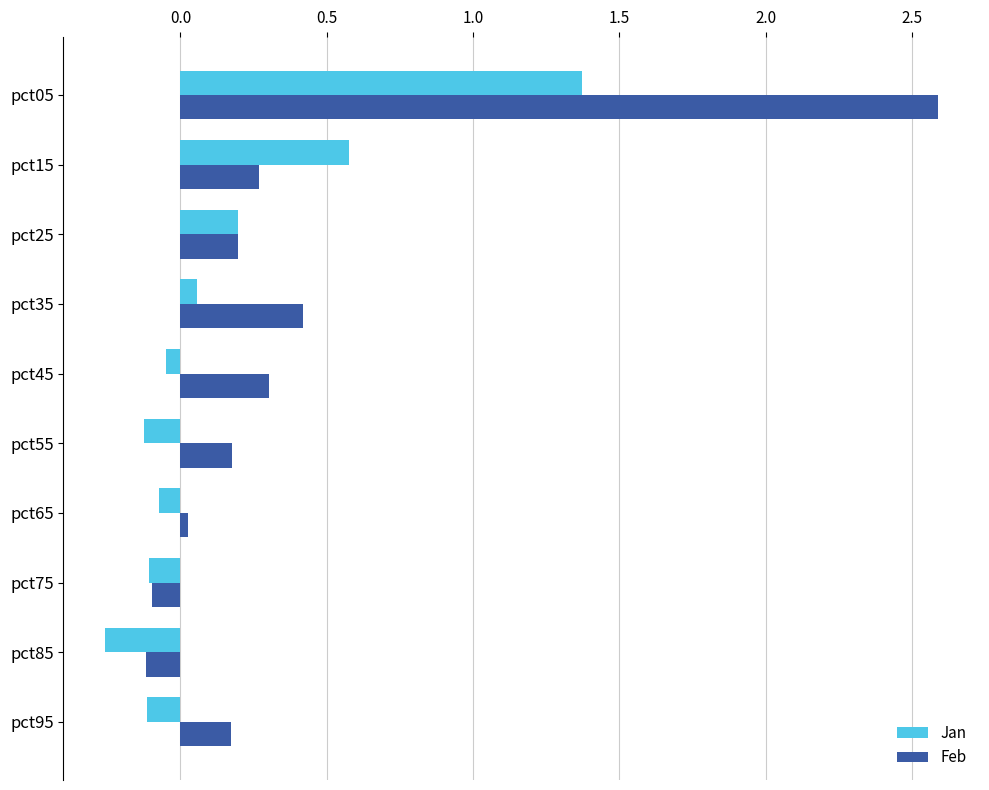

Between pct65 and pct85, which series saw the biggest shift?

Jan